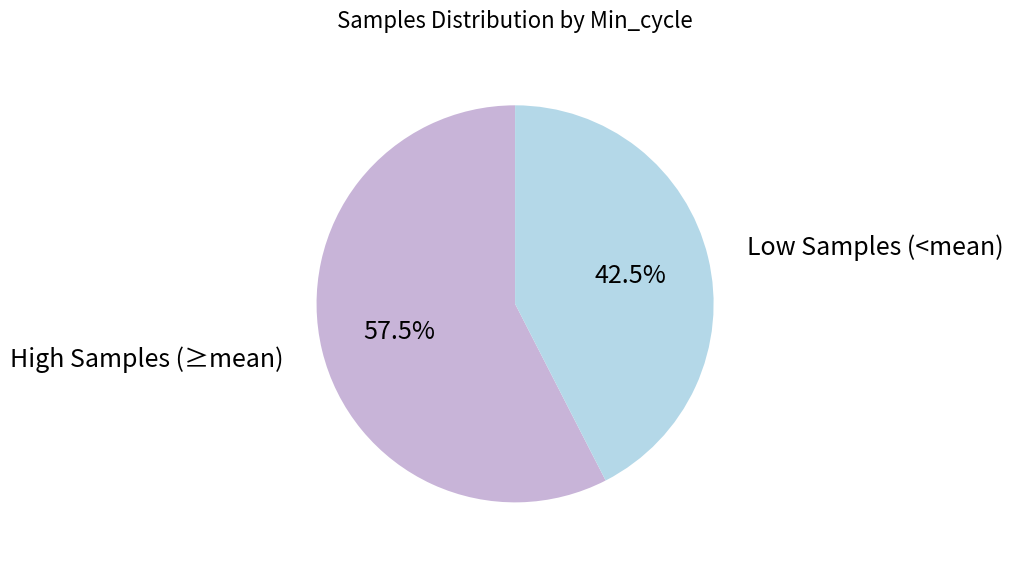

Is there a majority slice in this chart?

Yes